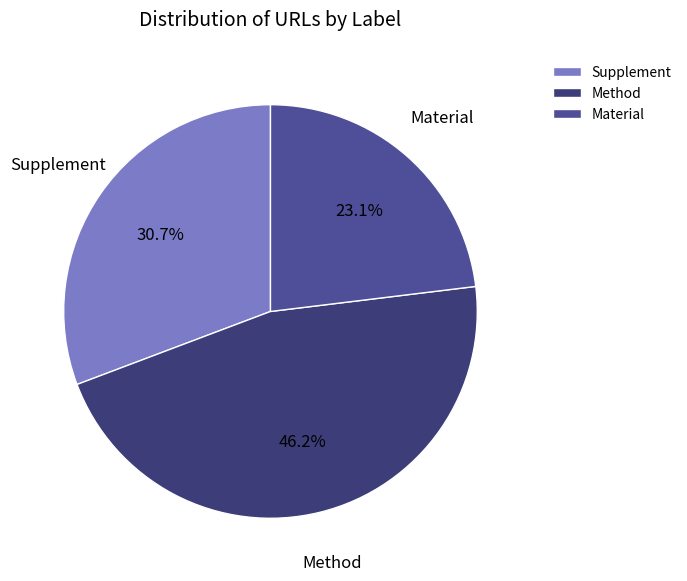

Which slice is the smallest?

Material